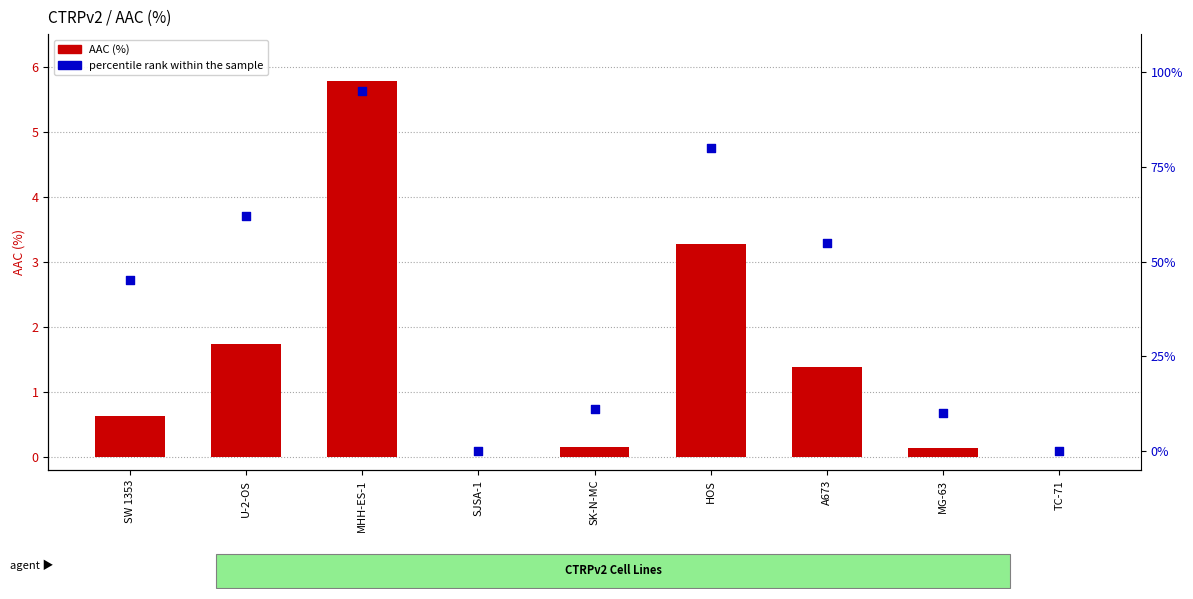

What is the total value across all series at MG-63?

10.1